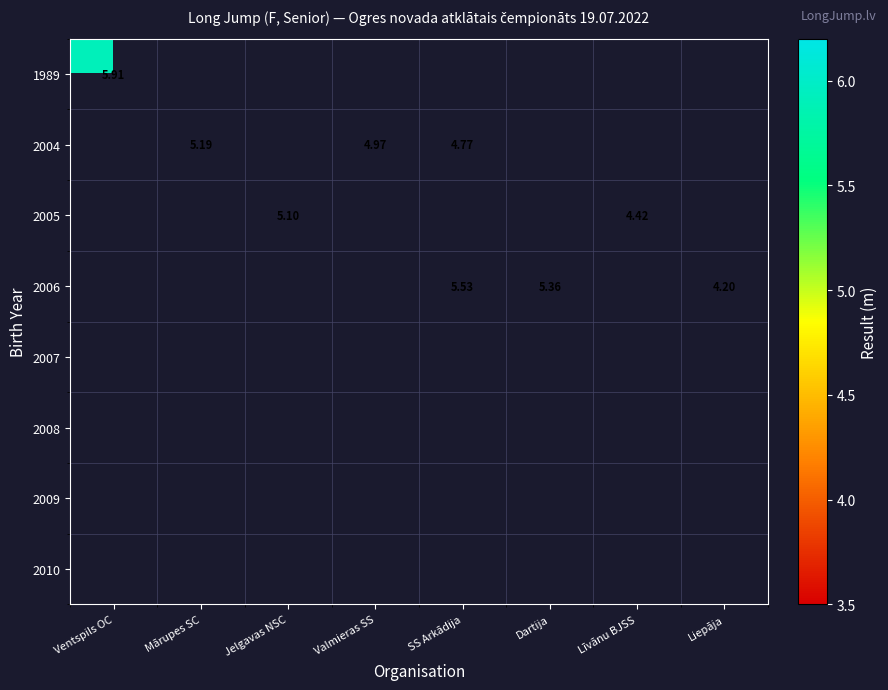

What is the minimum value shown in the chart?

4.2